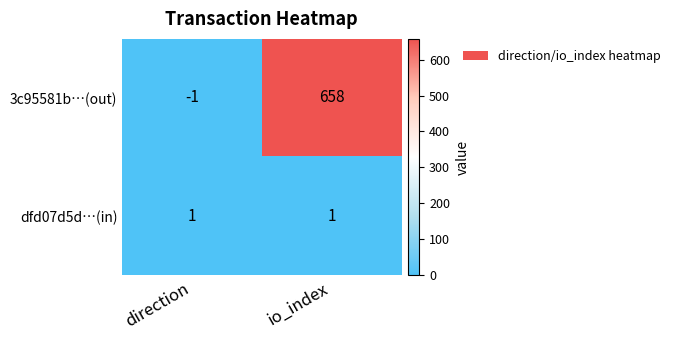

Reading right to left, what are all the values shown in this chart?

3c95581b…(out): 658	-1
dfd07d5d…(in): 1	1